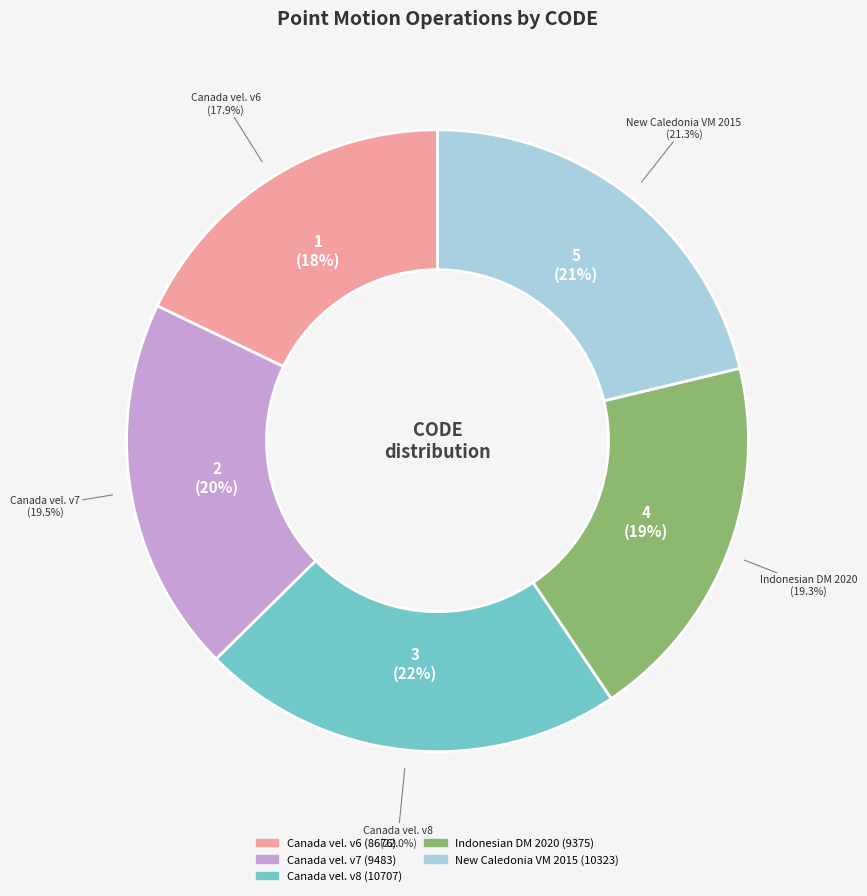

How many slices are in this pie chart?

5